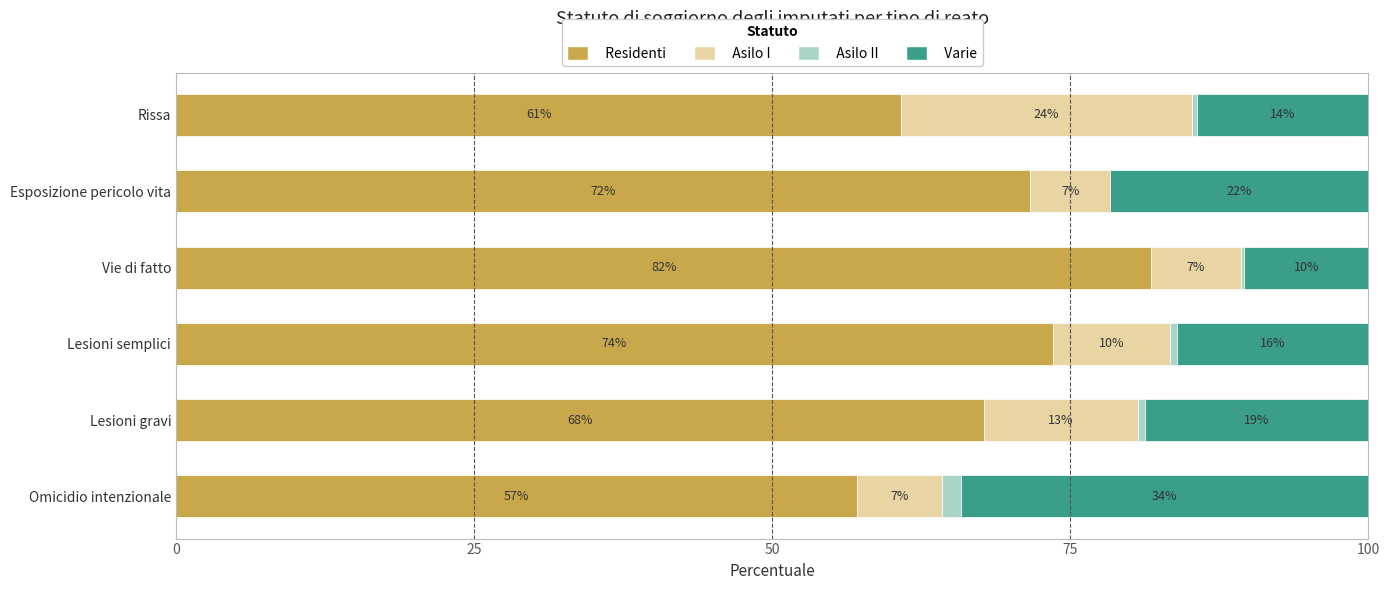

Rank the series by their maximum value, from lowest to highest.

Asilo II, Asilo I, Varie, Residenti